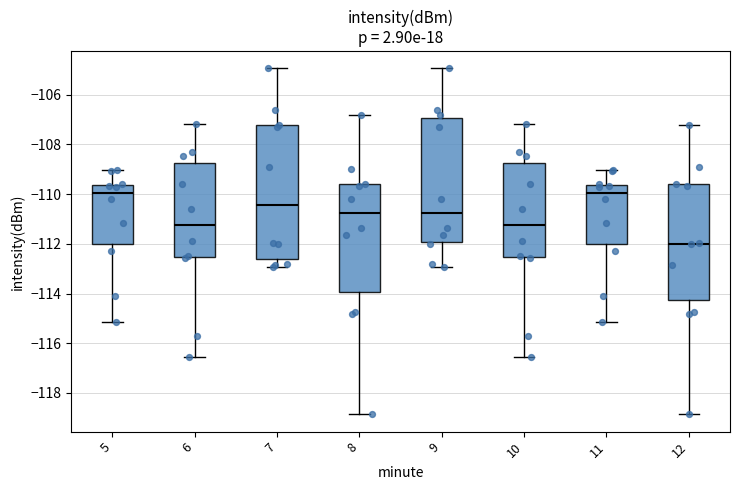

Which box's median line is the lowest?

12